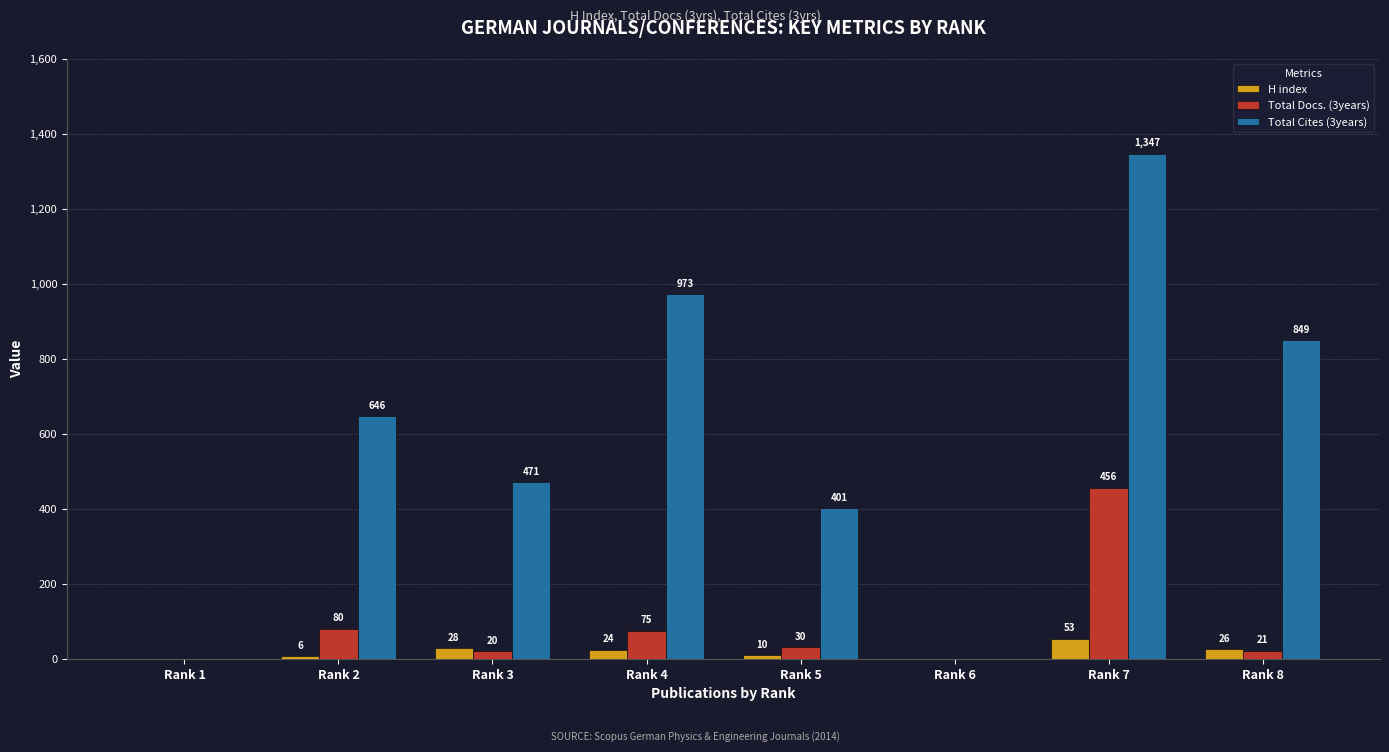

What is the spread (max minus min) of values at Rank 5?

391